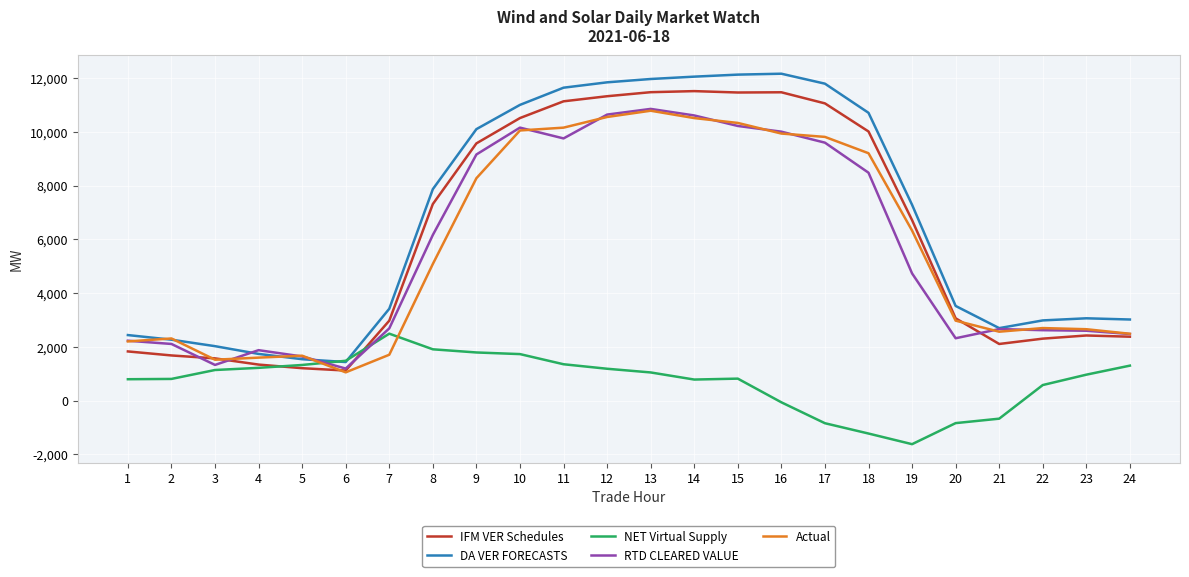

The value of DA VER FORECASTS at 23 is 5452.5. True or false?

False